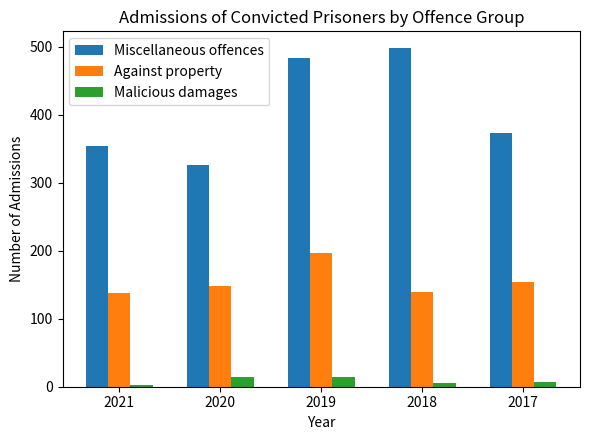

What is the total value across all series at 2020?

488